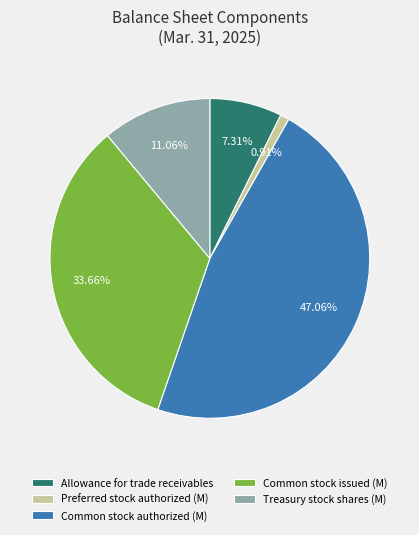

Is there any slice that represents more than half of the pie?

No